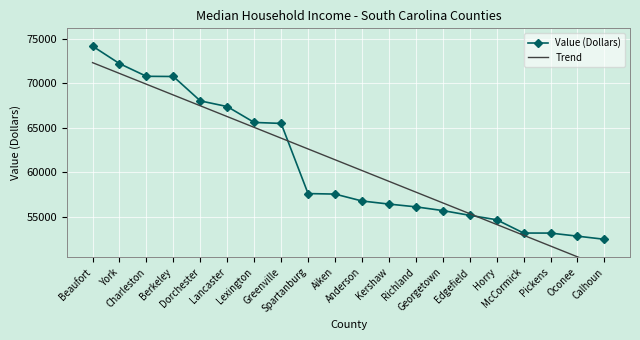

What is the maximum value for Value (Dollars)?

74199